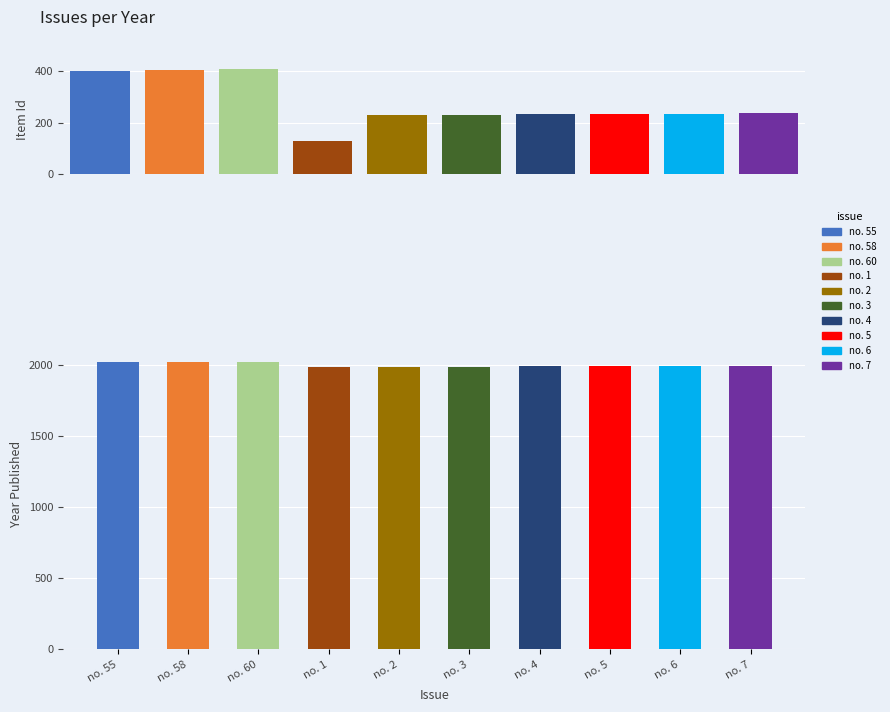

Where is Year nearest to the value 2002?

no. 7